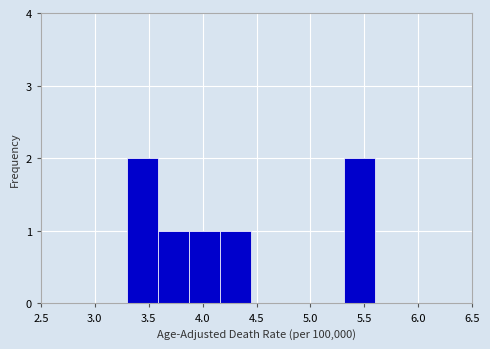

Reading left to right, transcribe this chart: for each bar, give the range it covers on the x-axis and its height. Neither the bar edges nor the heights are printed on the chart, so give them approximately, as read against the axes.

3.30 to 3.60: 2
3.60 to 3.90: 1
3.90 to 4.15: 1
4.15 to 4.45: 1
4.45 to 4.75: 0
4.75 to 5.05: 0
5.05 to 5.30: 0
5.30 to 5.60: 2